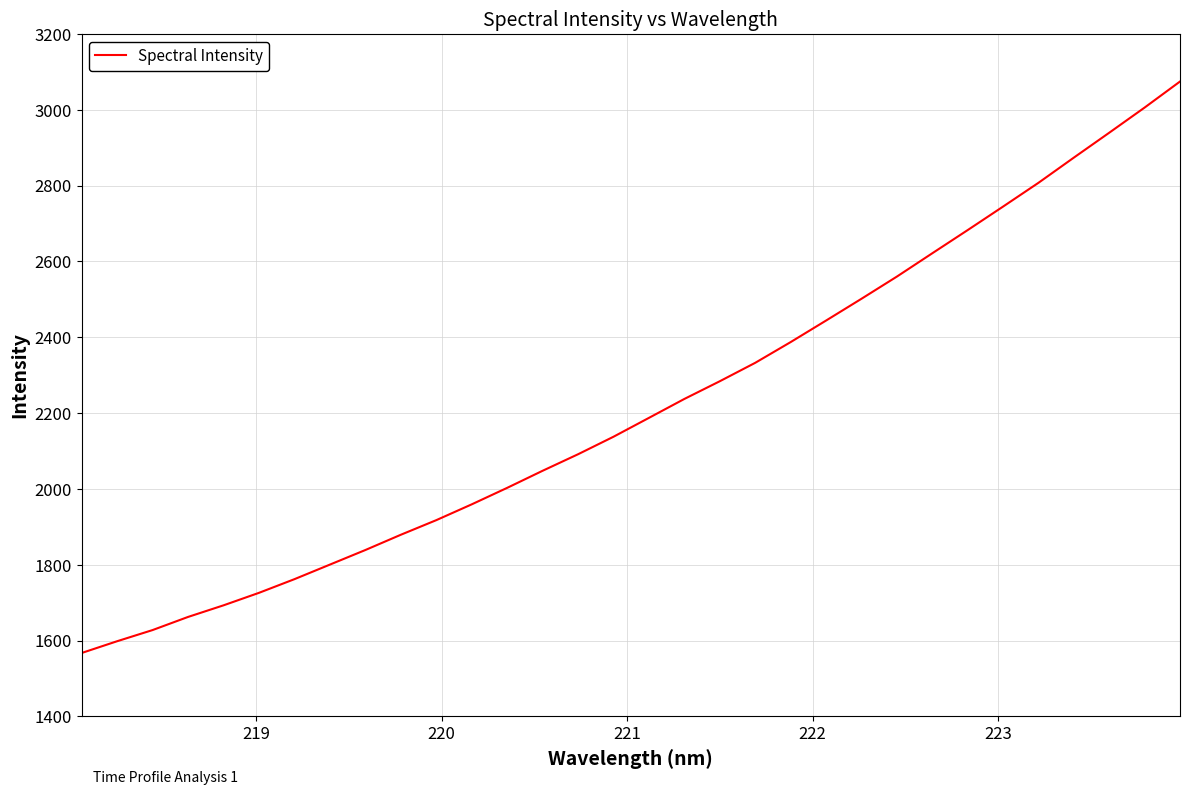

What is the greatest value displayed?

3074.7